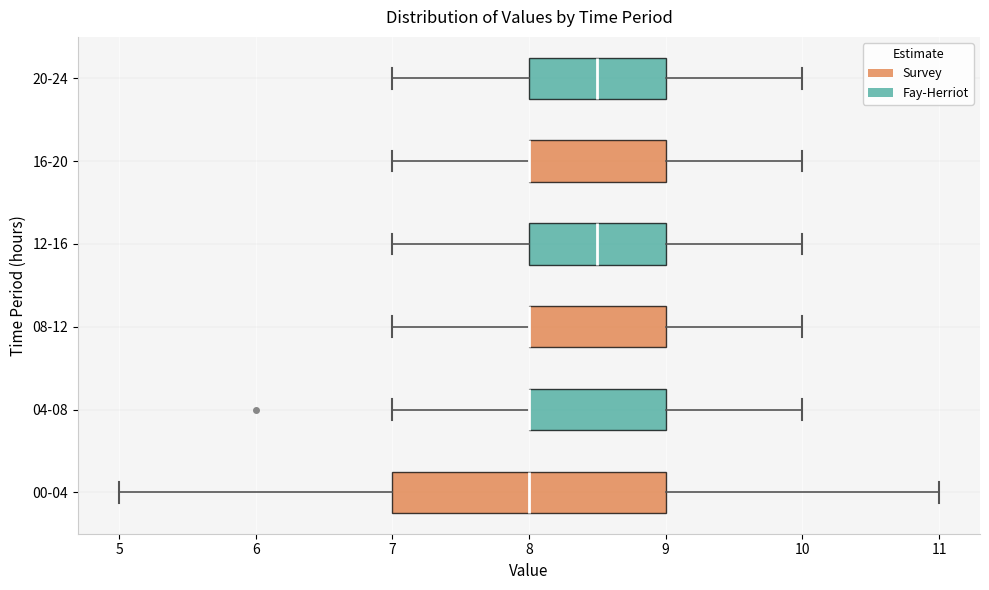

Reading bottom to top, transcribe this box plot: for each box, give where its median line is, the range the box spans, and where its two whiskers end, as read against the x-axis. The values are not printed on the chart, so give them approximately, as read against the axis.

00-04: median 8.0, box 7.0 to 9.0, whiskers 5.0 to 11.0
04-08: median 8.0 (drawn on the box's left edge), box 8.0 to 9.0, whiskers 7.0 to 10.0
08-12: median 8.0 (drawn on the box's left edge), box 8.0 to 9.0, whiskers 7.0 to 10.0
12-16: median 8.5, box 8.0 to 9.0, whiskers 7.0 to 10.0
16-20: median 8.0 (drawn on the box's left edge), box 8.0 to 9.0, whiskers 7.0 to 10.0
20-24: median 8.5, box 8.0 to 9.0, whiskers 7.0 to 10.0